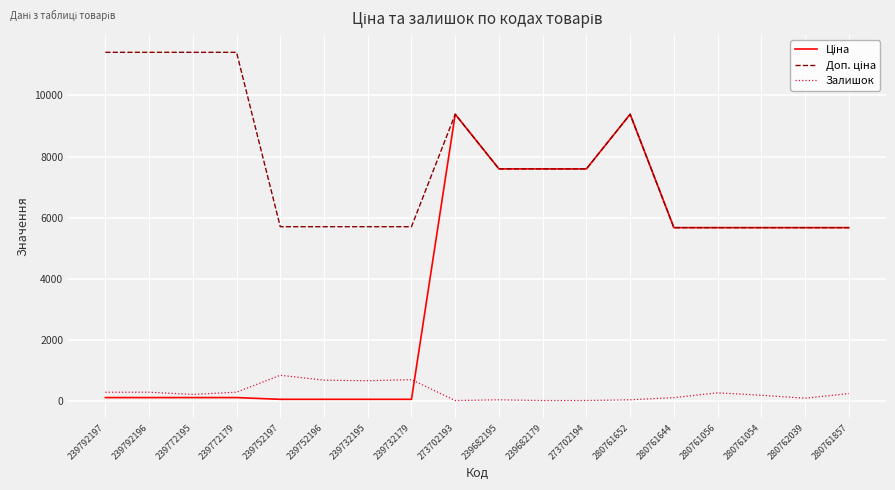

Read the Доп. ціна value at 280761857.

5673.8